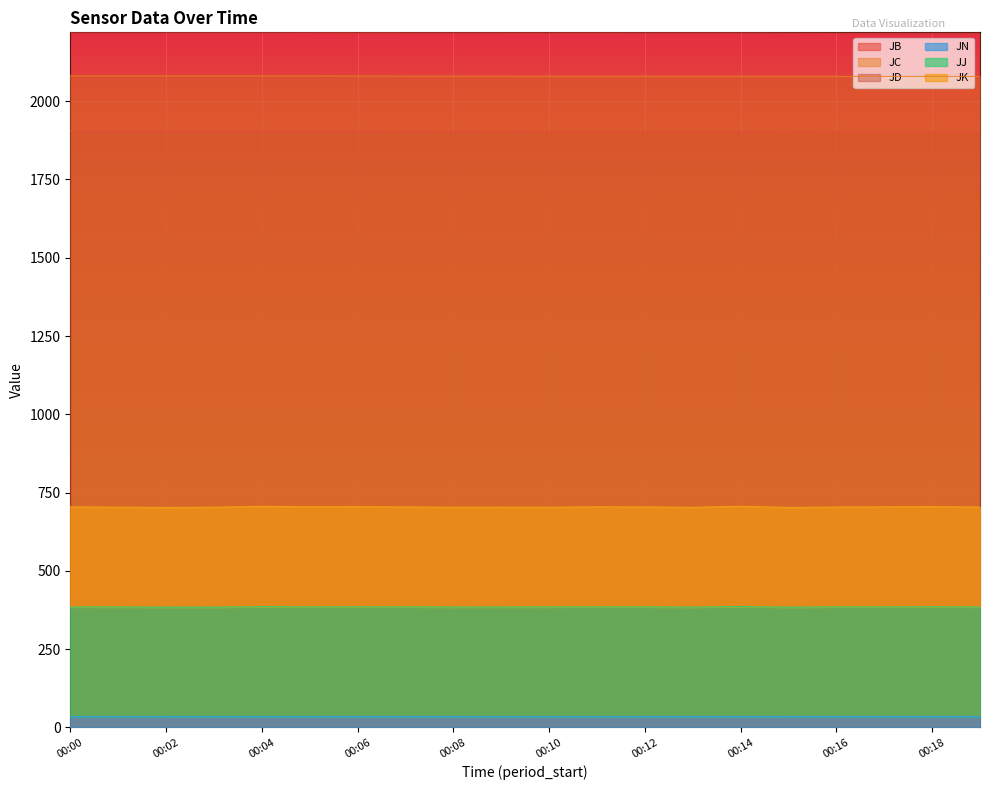

What is the average value of the JD series?

2219.1